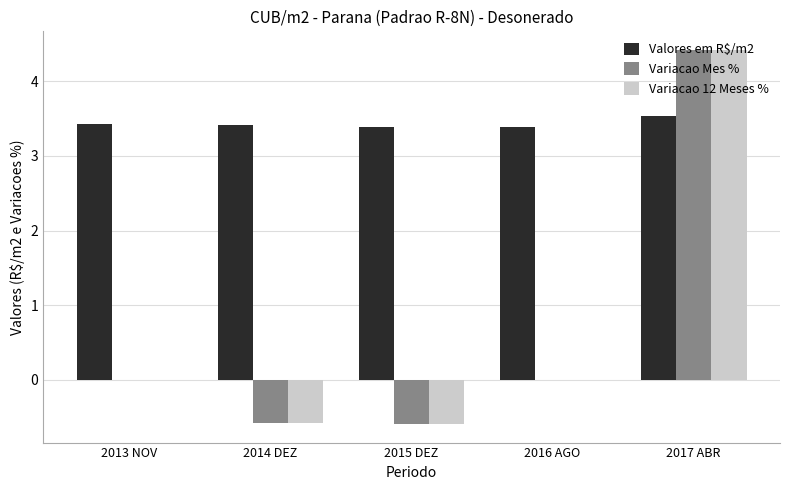

Count the Variacao 12 Meses % values in the range 0 to 1.

2